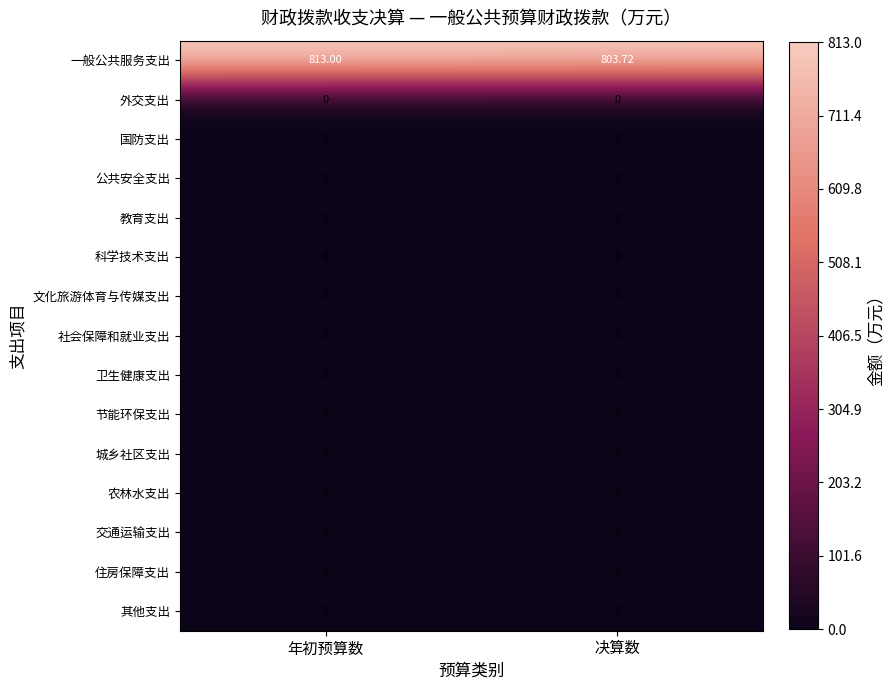

Which series changed the most between 年初预算数 and 决算数?

一般公共服务支出